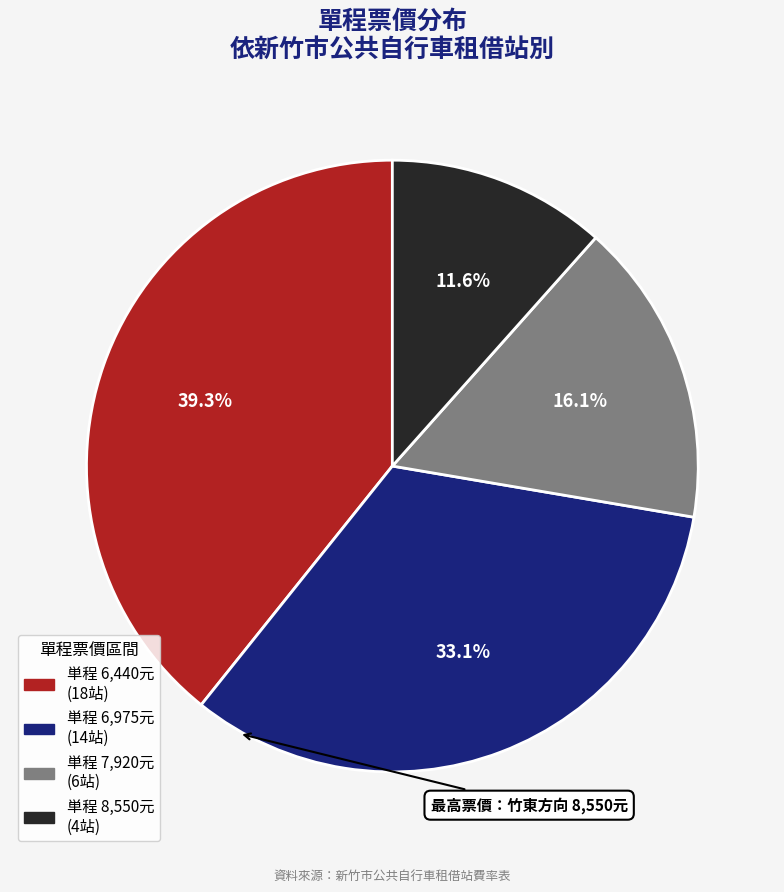

Is there a majority slice in this chart?

No